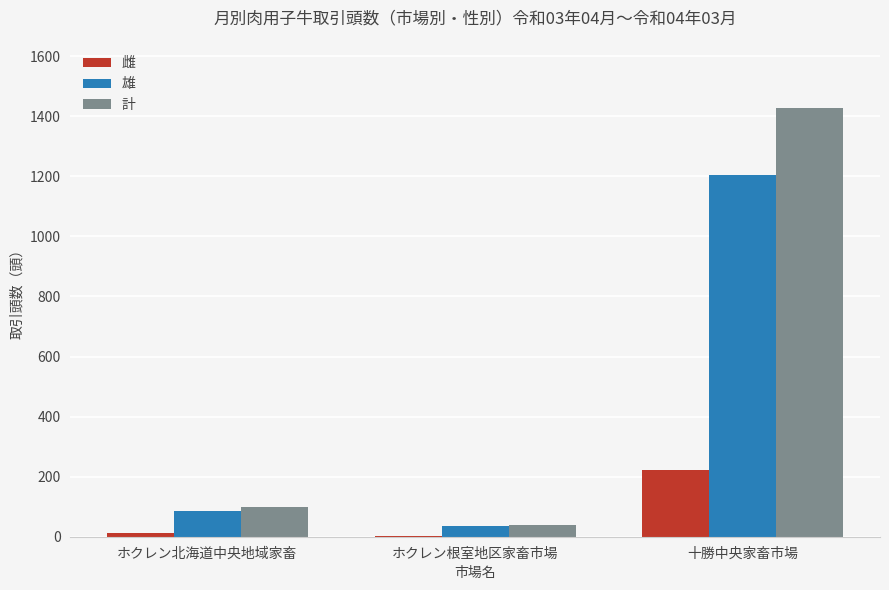

Where is 計 nearest to the value 732?

ホクレン北海道中央地域家畜